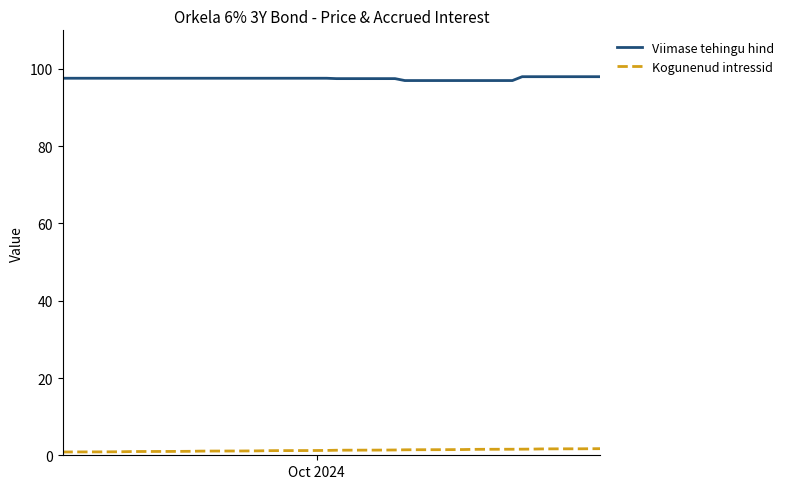

Rank the series by their average value, from highest to lowest.

Viimase tehingu hind, Kogunenud intressid